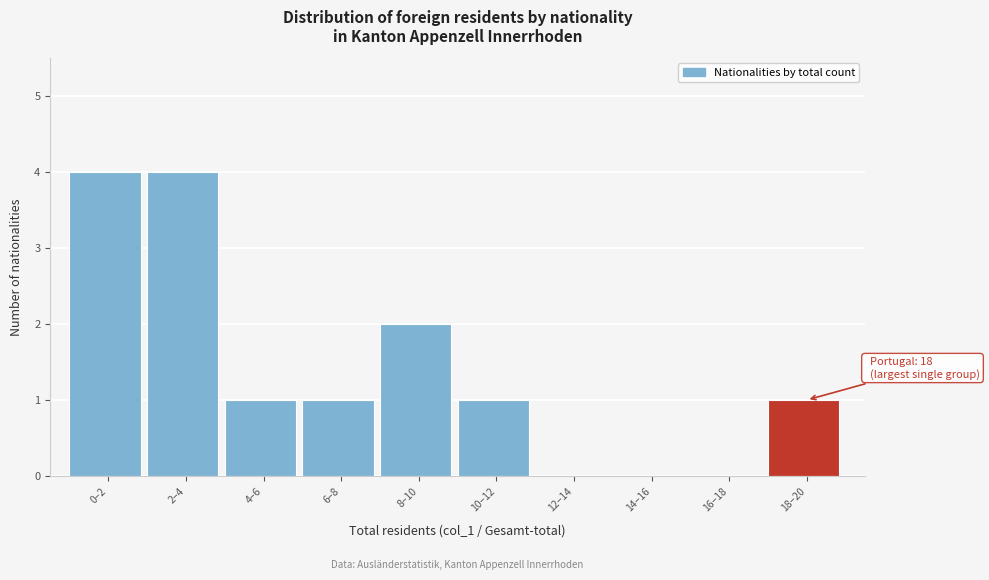

Reading left to right, list all the values displayed in this chart.

0–2=4	2–4=4	4–6=1	6–8=1	8–10=2	10–12=1	12–14=0	14–16=0	16–18=0	18–20=1